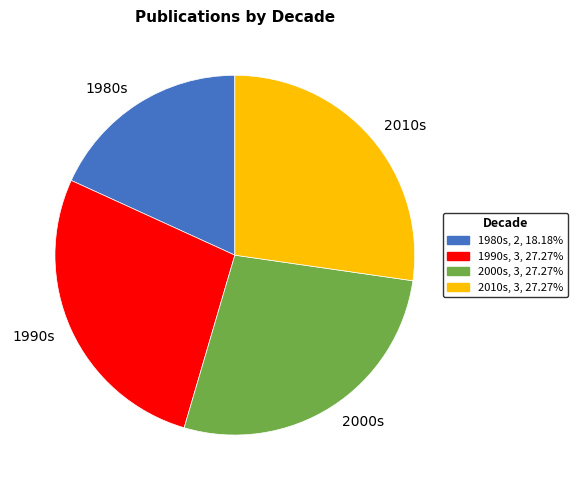

Which has a higher value, 1990s or 1980s?

1990s